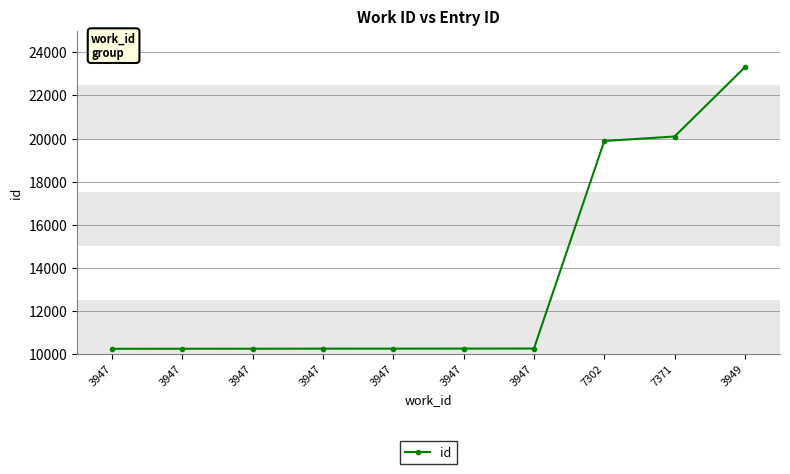

Reading right to left, list all the values displayed in this chart.

23307	20093	19885	10251	10249	10247	10246	10243	10242	10240